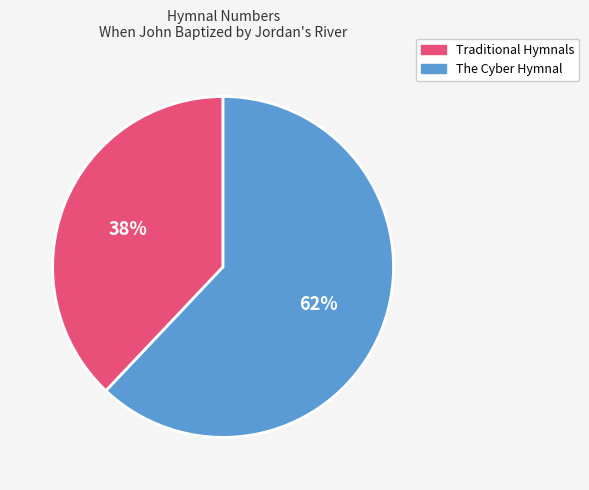

How many slices are in this pie chart?

2